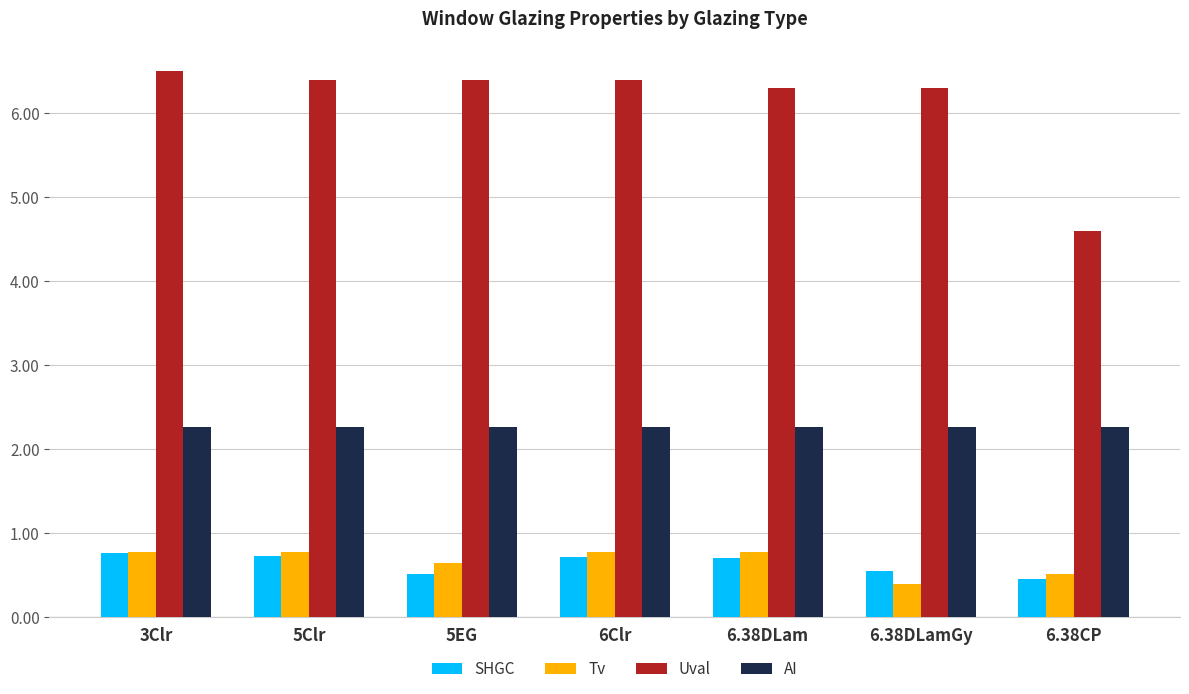

True or false: AI has a value of 0.9 at 6Clr.

False